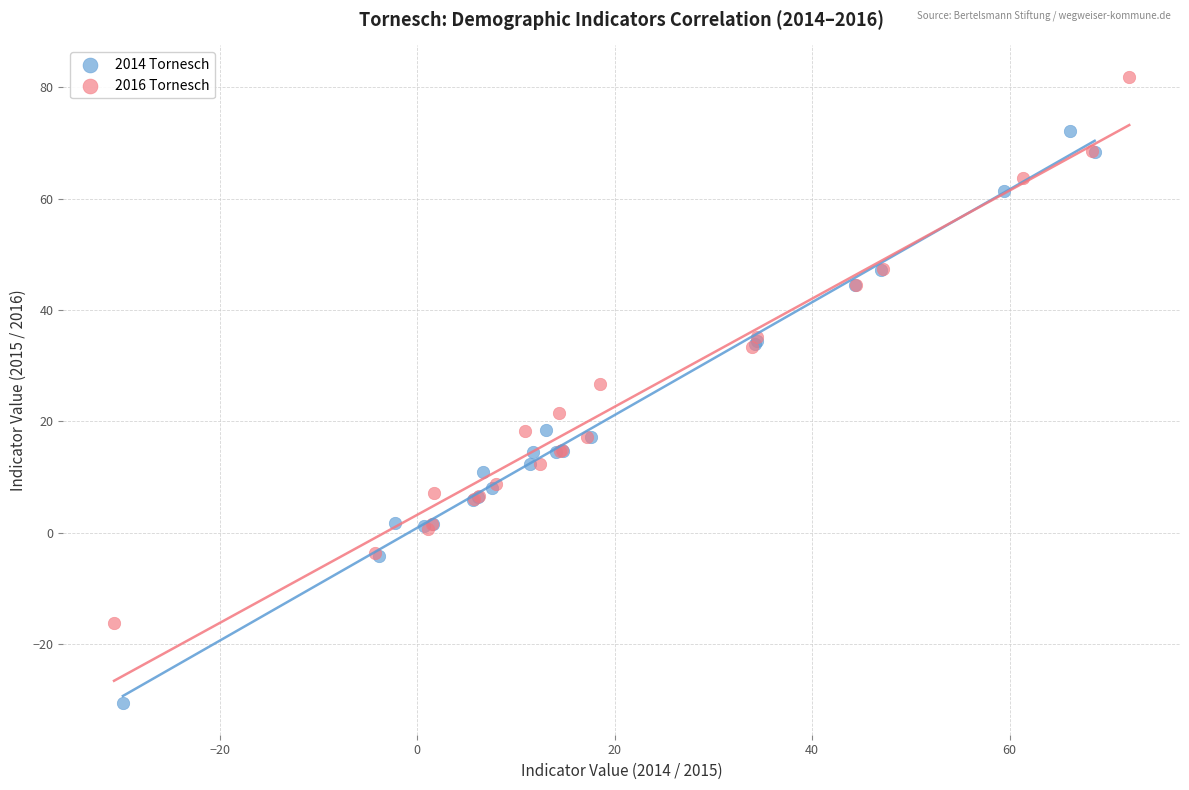

Which series has the largest Y range (max minus min)?

2014 Tornesch